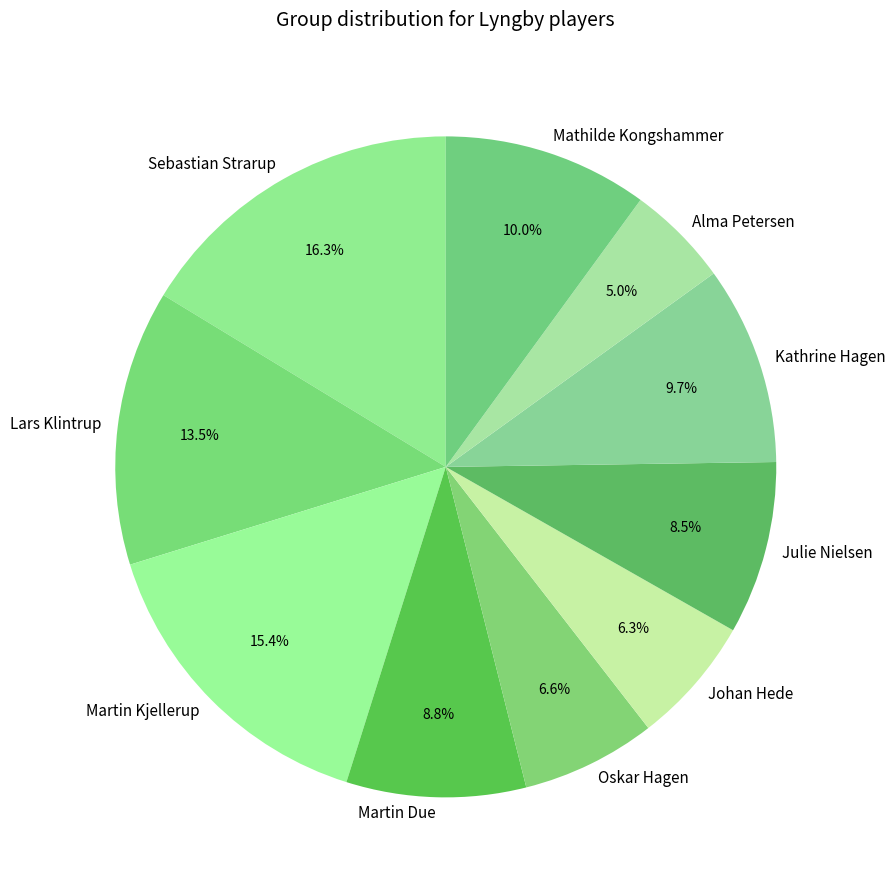

Is there any slice that represents more than half of the pie?

No